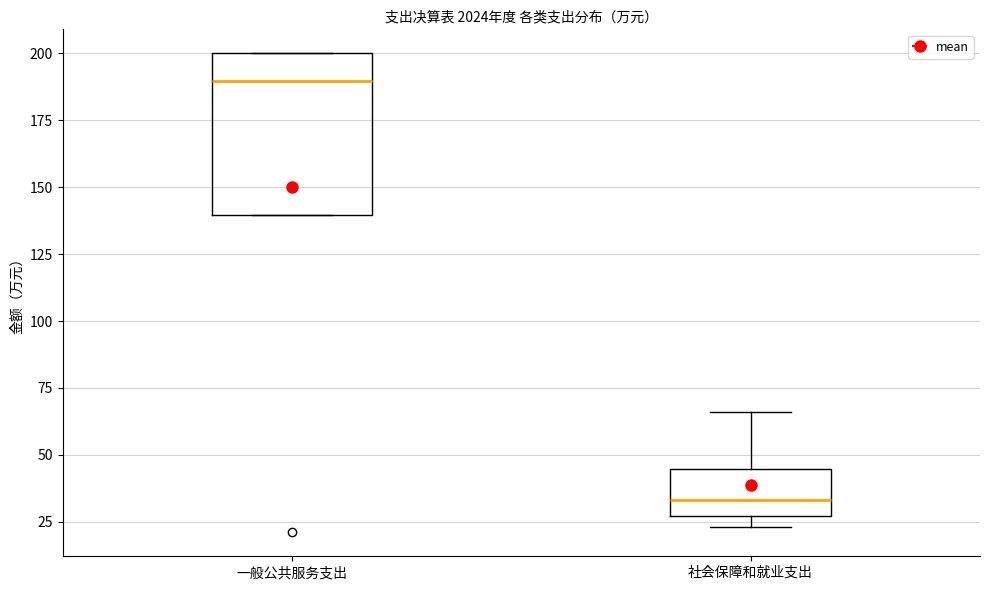

Where is the lower edge of the box for 一般公共服务支出 on the y-axis? The values are not printed on the chart, so give them approximately, as read against the axis.

140